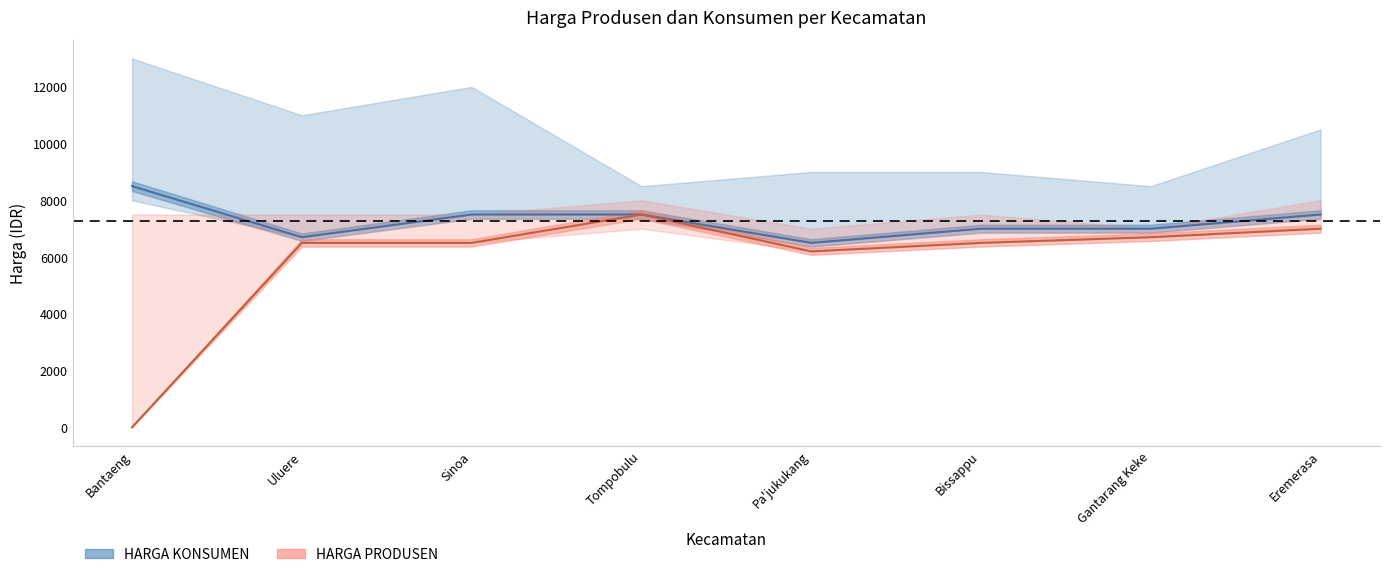

Reading left to right, extract all data points from this chart.

HARGA KONSUMEN: 8500	6700	7500	7500	6500	7000	7000	7500
HARGA PRODUSEN: 0	6500	6500	7500	6200	6500	6700	7000
HARGA KONSUMEN_upper: 13000	11000	12000	8500	9000	9000	8500	10500
HARGA KONSUMEN_lower: 8000	6700	7500	7500	6500	7000	7000	7500
HARGA PRODUSEN_upper: 7500	7500	7500	8000	7000	7500	7000	8000
HARGA PRODUSEN_lower: 0	6500	6500	7000	6200	6500	6700	7000